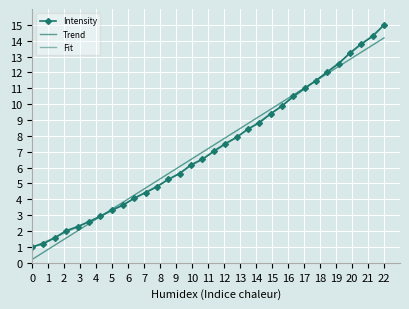

What is the difference between the maximum and minimum values in the Intensity series?

14.0